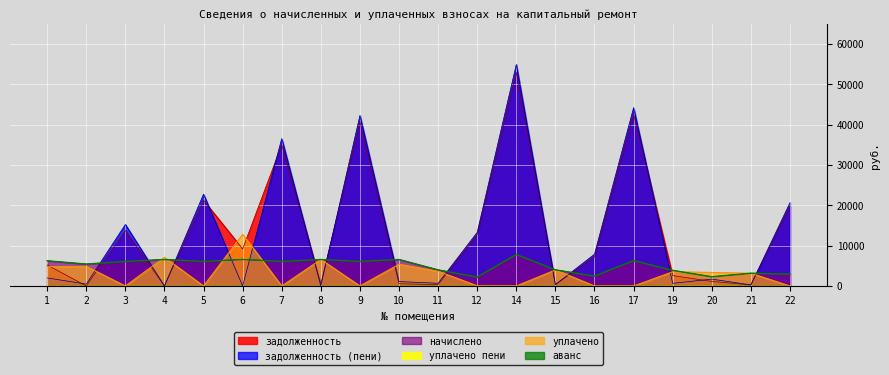

Between which two adjacent categories do задолженность (пени) and уплачено first intersect?

2 and 3